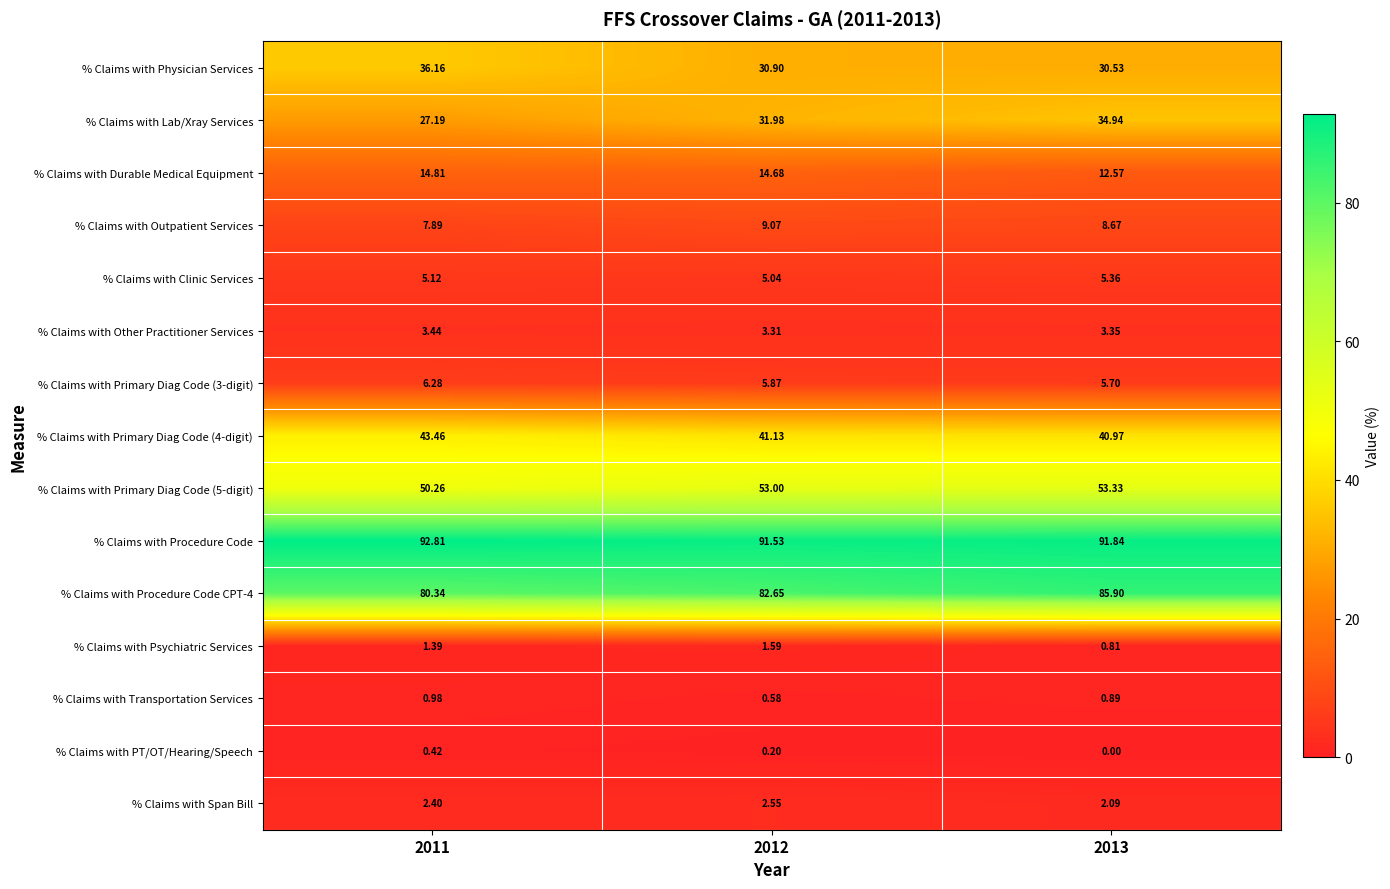

Which series has the largest total across all categories?

% Claims with Procedure Code